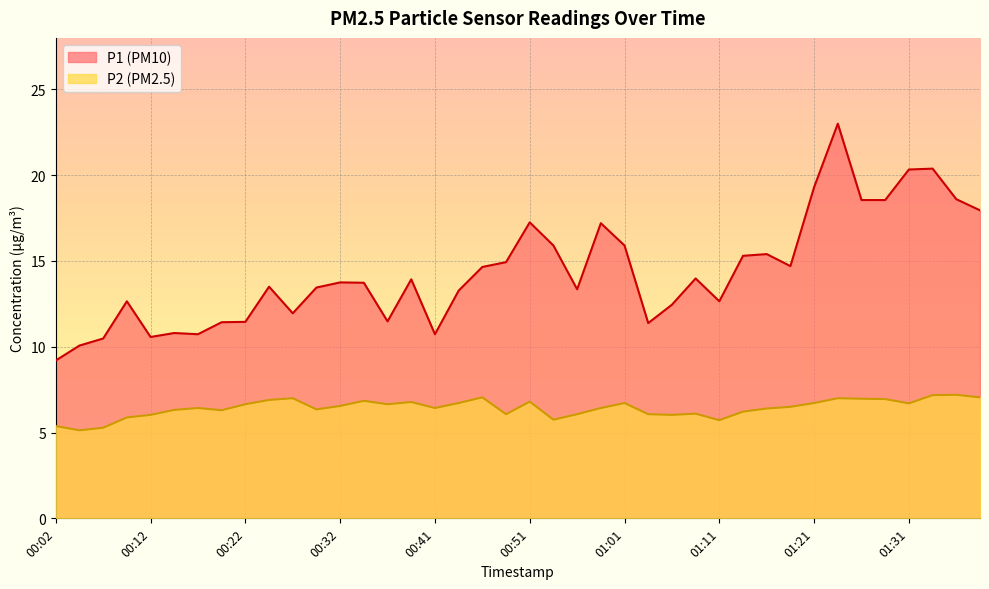

How many lines are shown in the chart?

2